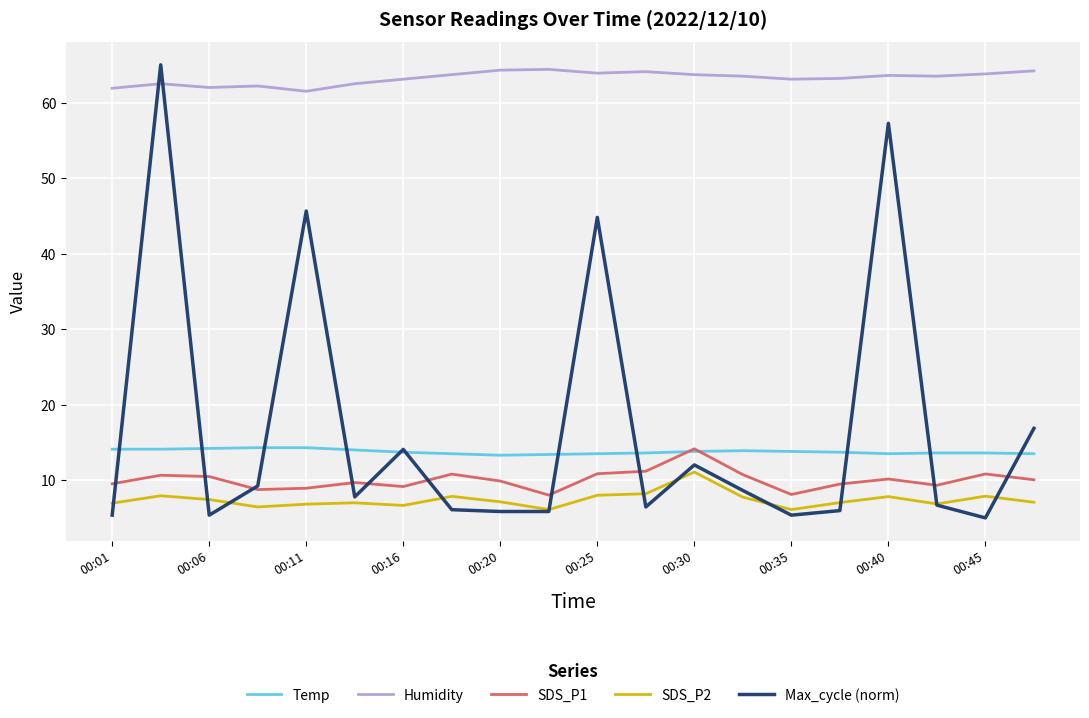

True or false: SDS_P2 has more than 0 interior local peaks.

True